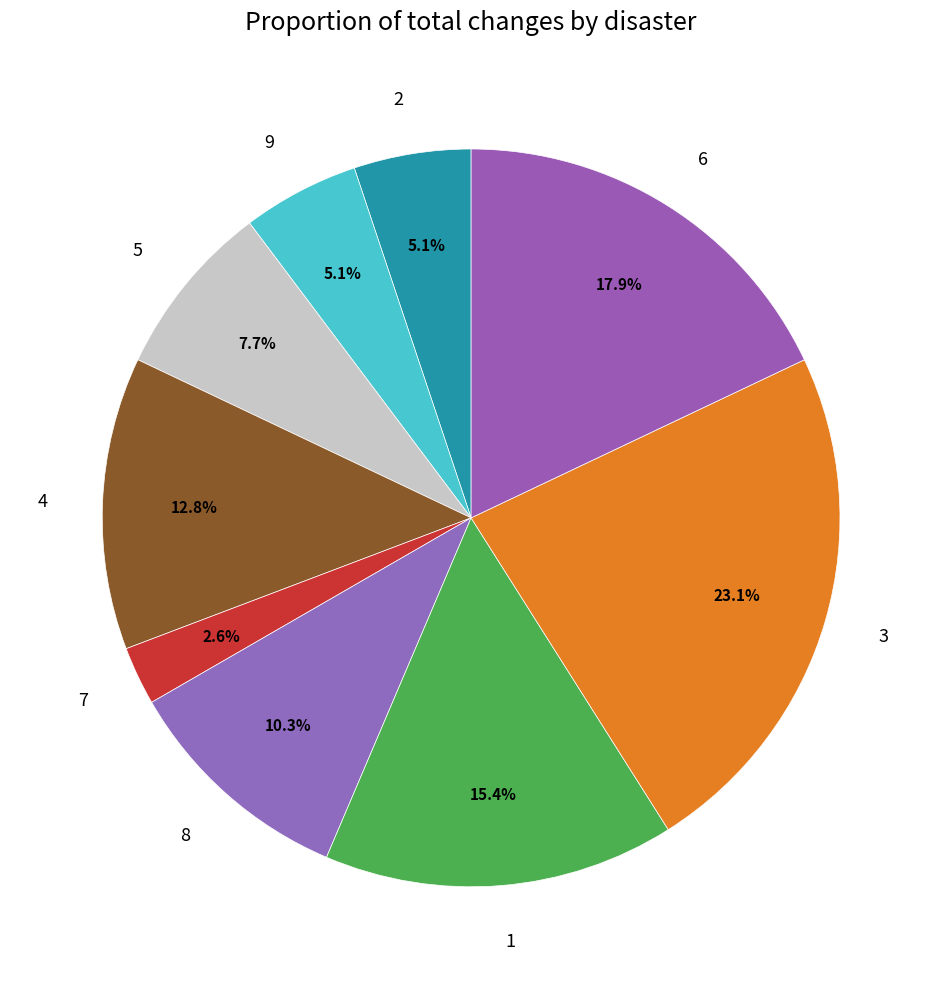

Which has a higher value, 2 or 5?

5